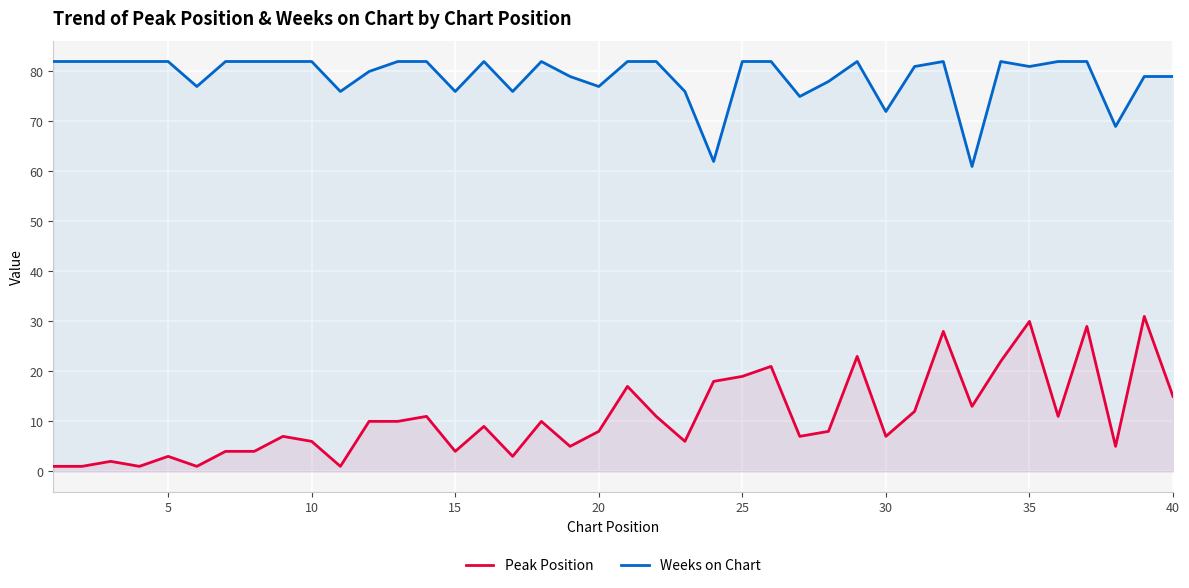

Which series has the largest range (max minus min)?

Peak Position